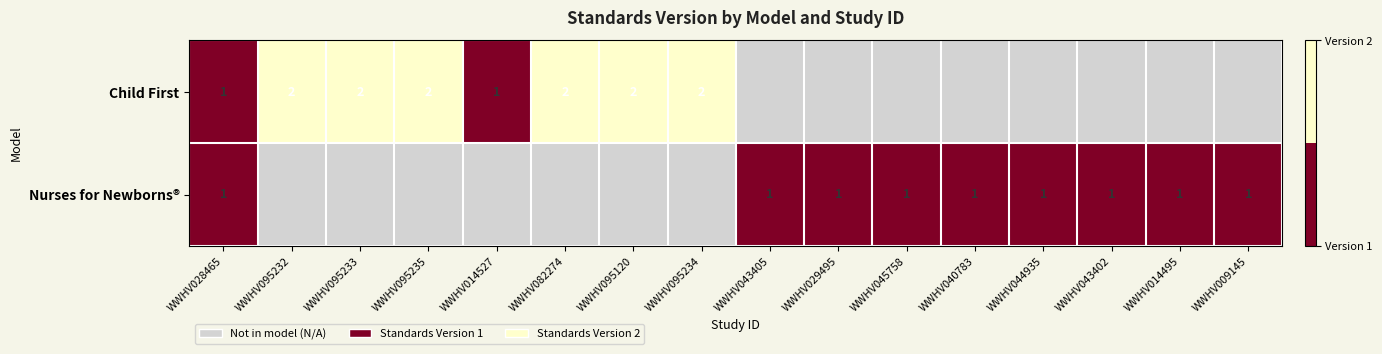

Count the number of data series in this chart.

2